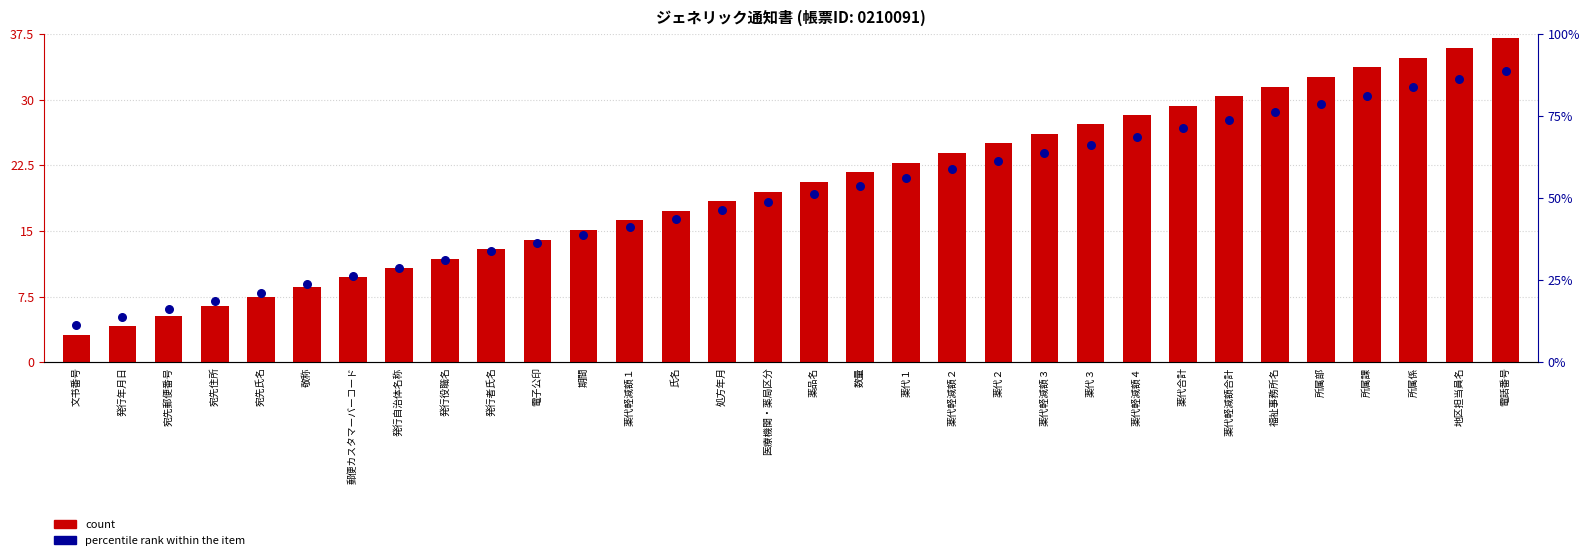

At which category is the sum across all series the highest?

電話番号